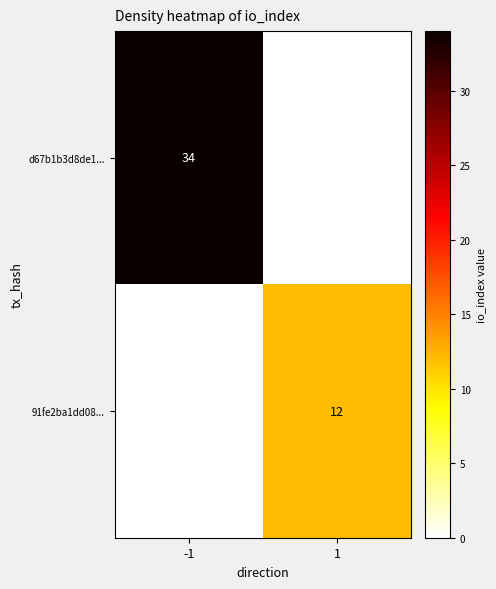

At which category is the sum across all series the highest?

-1